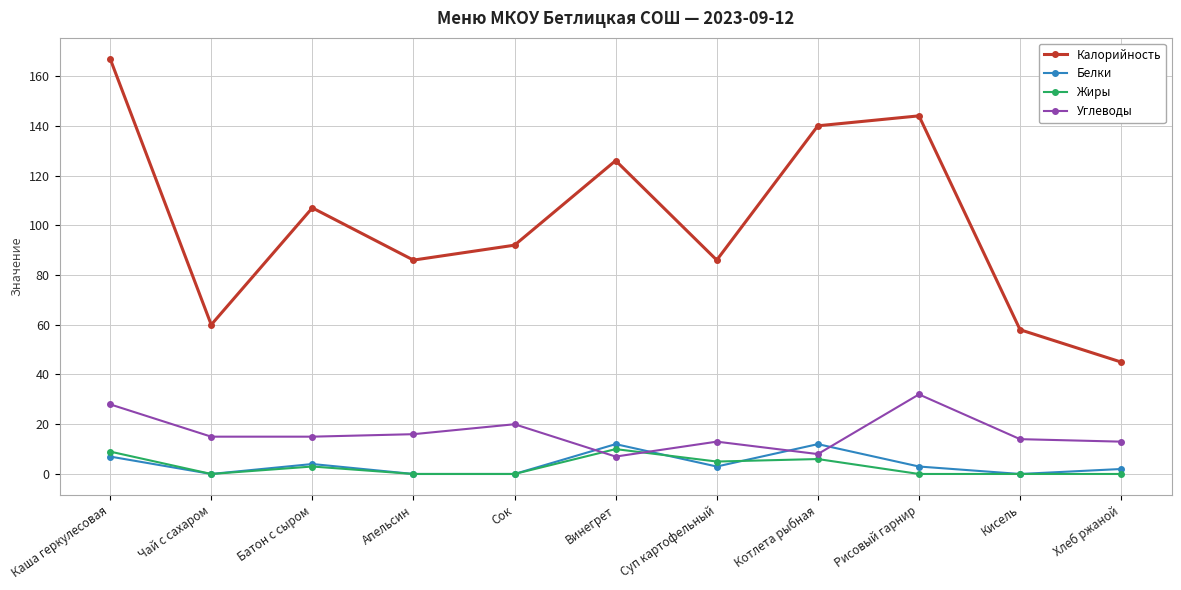

What is the difference between the maximum and second lowest values in the Белки series?

12